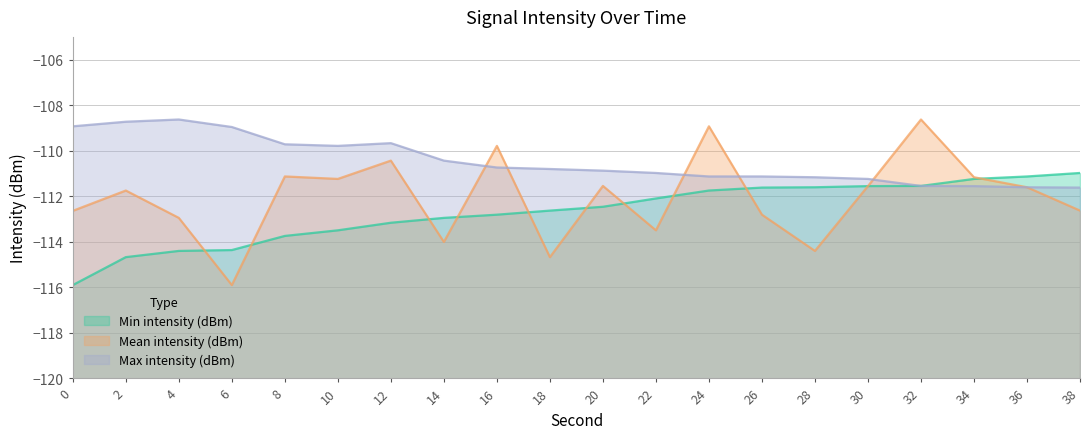

What is the difference between the highest and lowest values at 18?

3.9